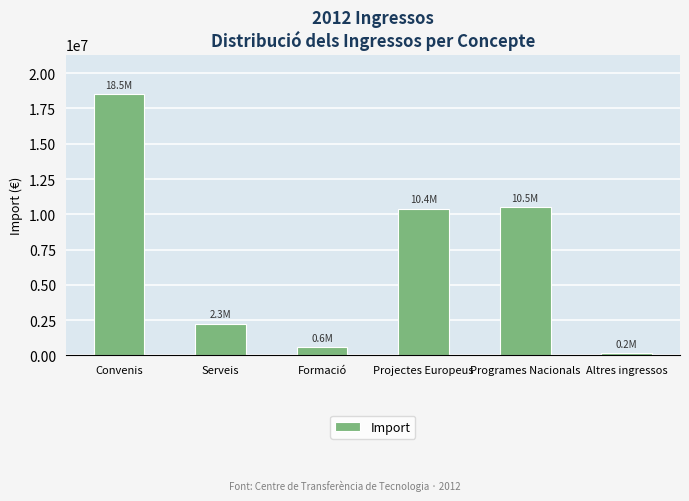

What is the average value?

7082980.1